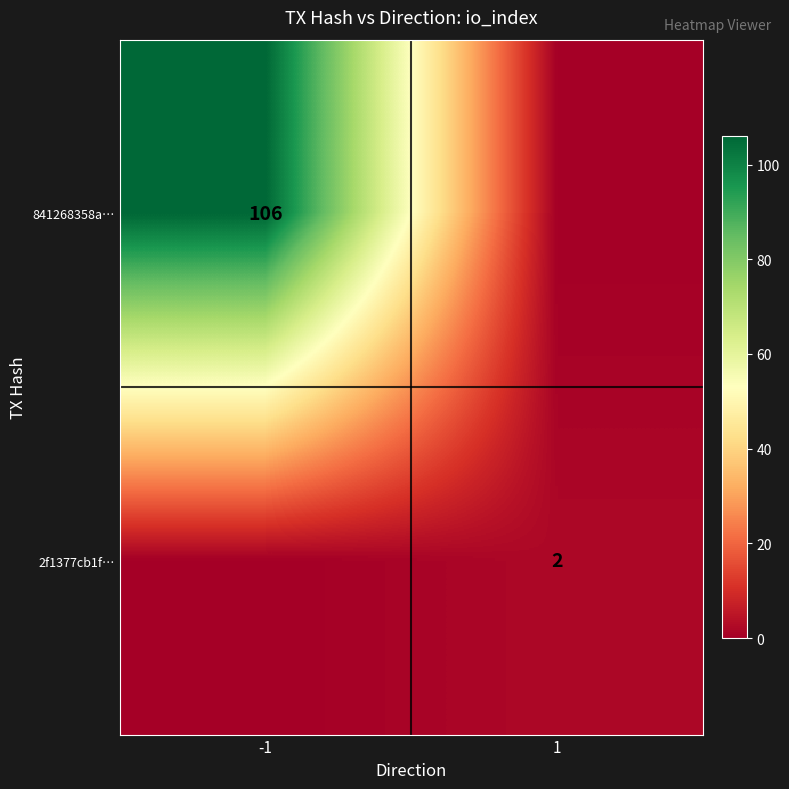

True or false: row_separator has a value of 0.1 at 1.

False